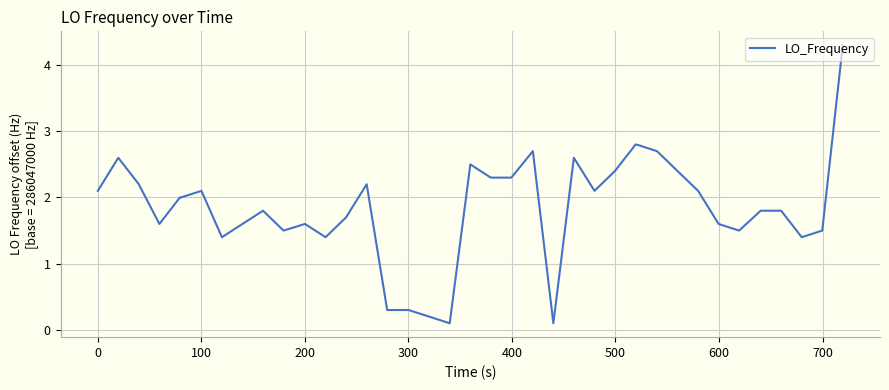

What is the maximum value shown in the chart?

4.3